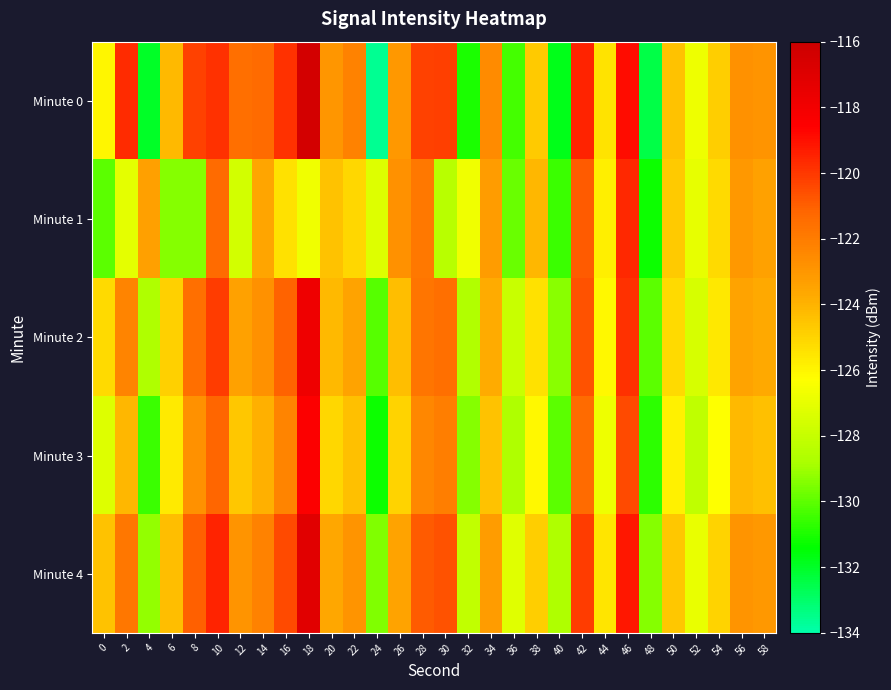

Reading left to right, list all the values displayed in this chart.

Minute 0: 0=-126.0	2=-119.7	4=-132.0	6=-124.2	8=-120.2	10=-119.8	12=-121.5	14=-121.4	16=-119.8	18=-116.4	20=-123.0	22=-122.2	24=-133.6	26=-123.1	28=-120.3	30=-120.2	32=-131.0	34=-122.5	36=-130.4	38=-124.7	40=-131.8	42=-119.5	44=-125.4	46=-118.9	48=-132.5	50=-124.5	52=-126.8	54=-124.8	56=-122.8	58=-122.9
Minute 1: 0=-130.1	2=-127.1	4=-123.3	6=-129.4	8=-129.4	10=-121.4	12=-127.7	14=-123.5	16=-125.4	18=-126.7	20=-124.5	22=-125.1	24=-127.3	26=-122.8	28=-121.9	30=-128.4	32=-126.7	34=-123.2	36=-129.8	38=-124.1	40=-130.5	42=-120.9	44=-125.8	46=-119.6	48=-131.2	50=-124.7	52=-127.0	54=-125.2	56=-123.1	58=-123.4
Minute 2: 0=-125.2	2=-122.3	4=-128.7	6=-124.9	8=-121.5	10=-120.1	12=-123.4	14=-122.8	16=-121.1	18=-117.8	20=-124.2	22=-123.5	24=-130.1	26=-124.3	28=-121.7	30=-121.5	32=-128.6	34=-123.8	36=-127.9	38=-125.4	40=-129.3	42=-120.7	44=-126.1	46=-119.8	48=-130.0	50=-125.2	52=-127.5	54=-125.6	56=-123.5	58=-123.7
Minute 3: 0=-127.3	2=-124.1	4=-130.5	6=-125.7	8=-122.8	10=-121.2	12=-124.6	14=-123.9	16=-122.3	18=-118.5	20=-125.1	22=-124.4	24=-131.2	26=-125.0	28=-122.4	30=-122.1	32=-129.4	34=-124.5	36=-128.7	38=-126.1	40=-130.0	42=-121.4	44=-126.8	46=-120.5	48=-130.7	50=-125.9	52=-128.2	54=-126.3	56=-124.2	58=-124.4
Minute 4: 0=-124.5	2=-121.8	4=-129.2	6=-124.3	8=-121.0	10=-119.5	12=-122.9	14=-122.2	16=-120.5	18=-117.1	20=-123.6	22=-122.9	24=-129.5	26=-123.5	28=-120.9	30=-120.7	32=-128.1	34=-123.2	36=-127.2	38=-124.8	40=-128.7	42=-120.1	44=-125.5	46=-119.2	48=-129.4	50=-124.6	52=-126.9	54=-125.0	56=-122.9	58=-123.1